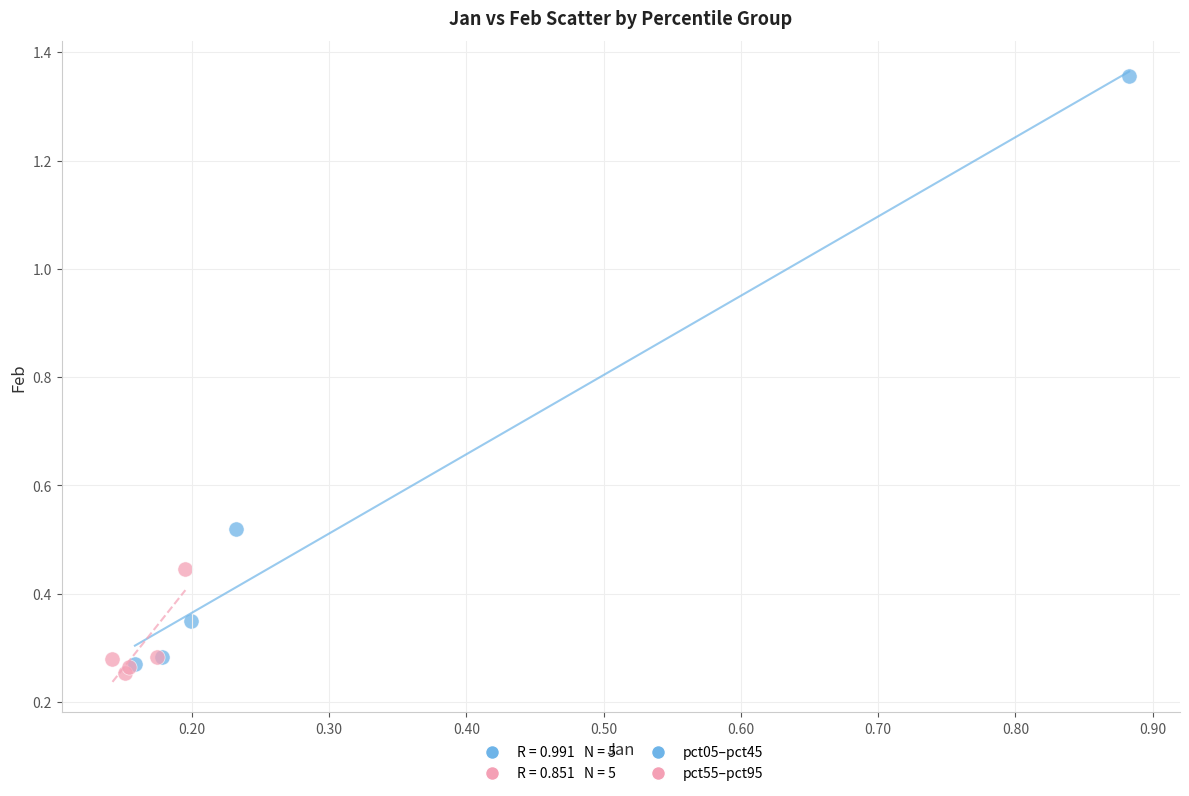

Which series reaches the minimum Y coordinate?

pct55–pct95